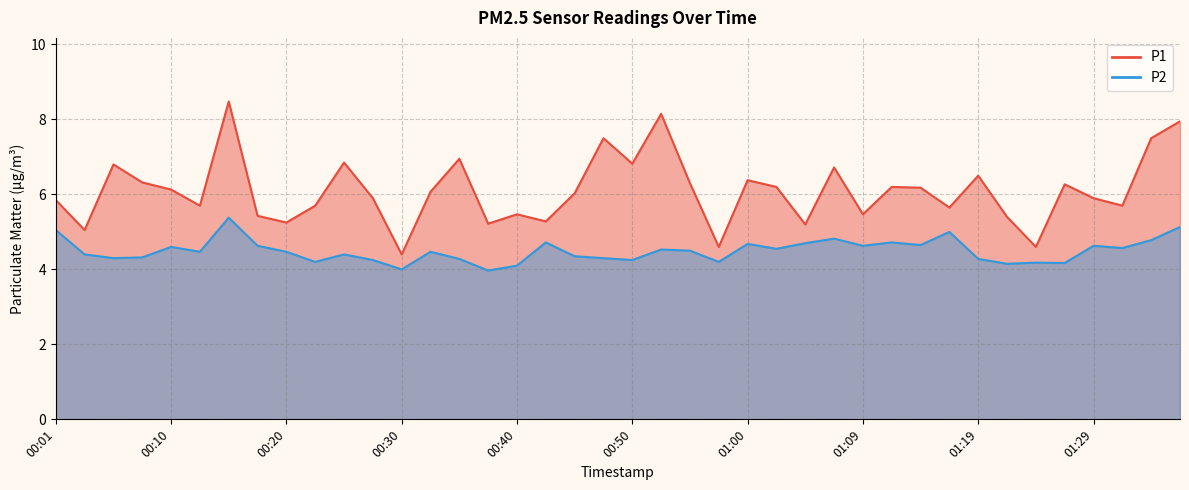

What is the value of the P1 point at the 7th from the left?

8.5